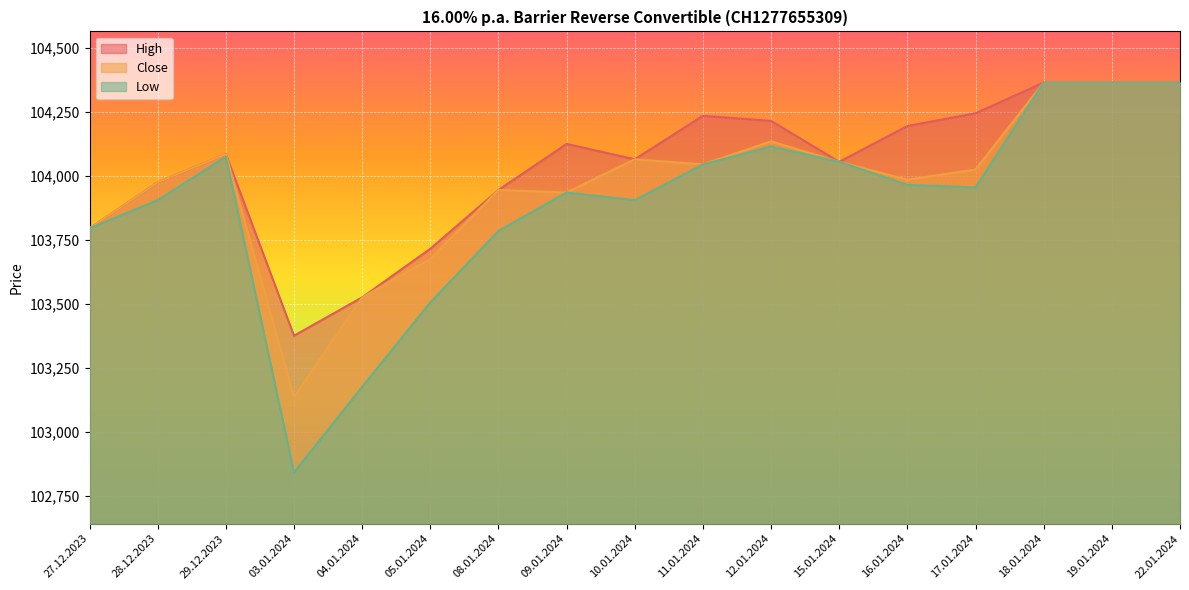

How many data points in Close are less than 104025?

8